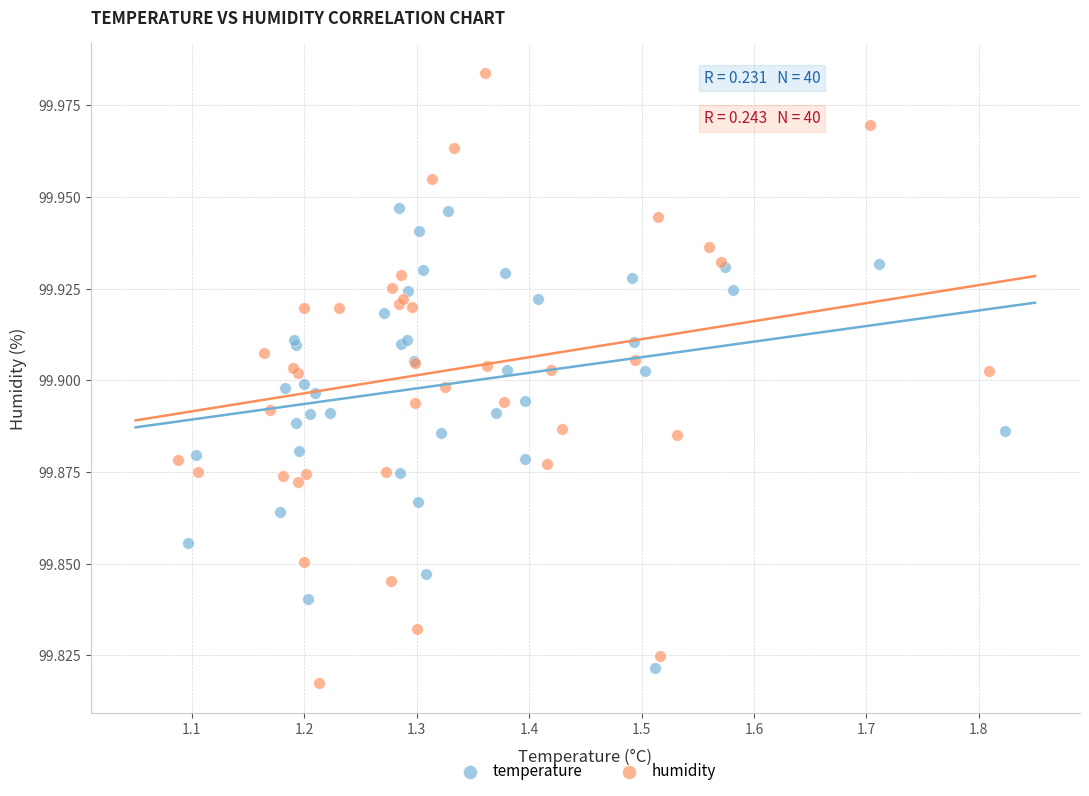

Which series has the largest Y range (max minus min)?

humidity